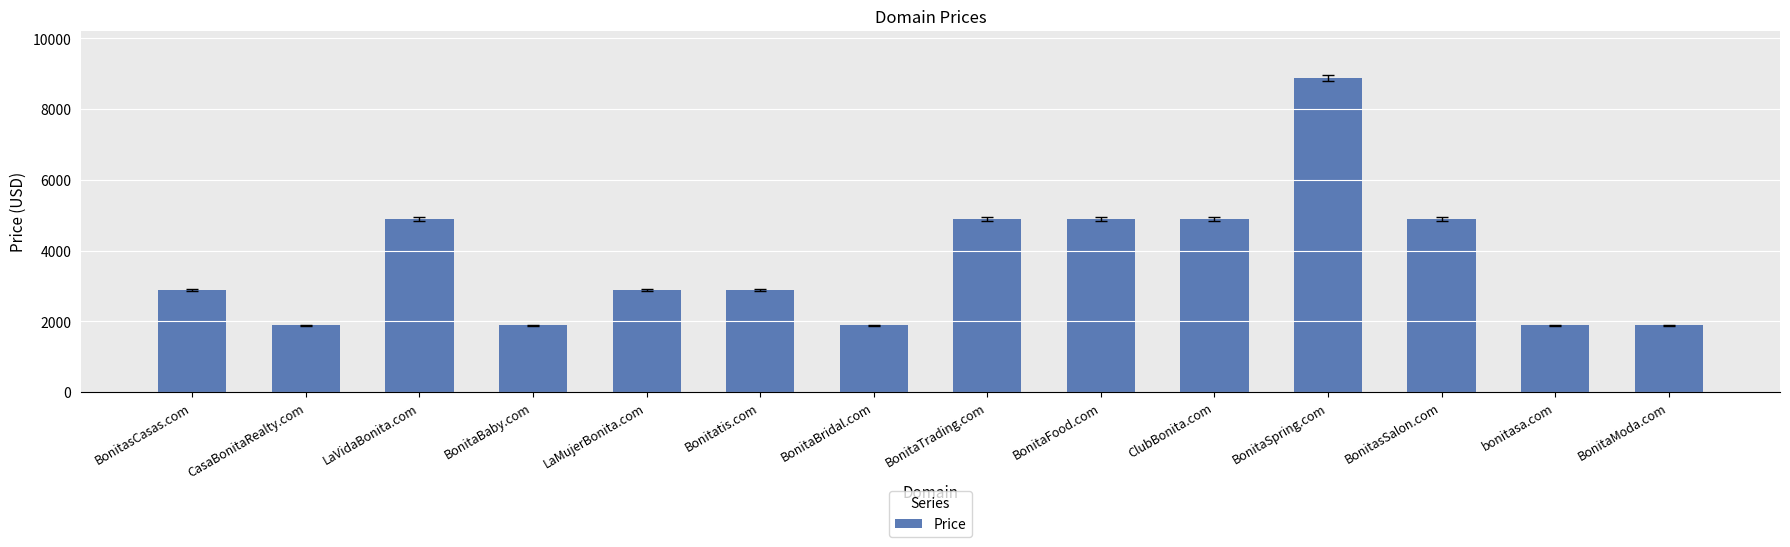

How many values are between 1888 and 4888?

13